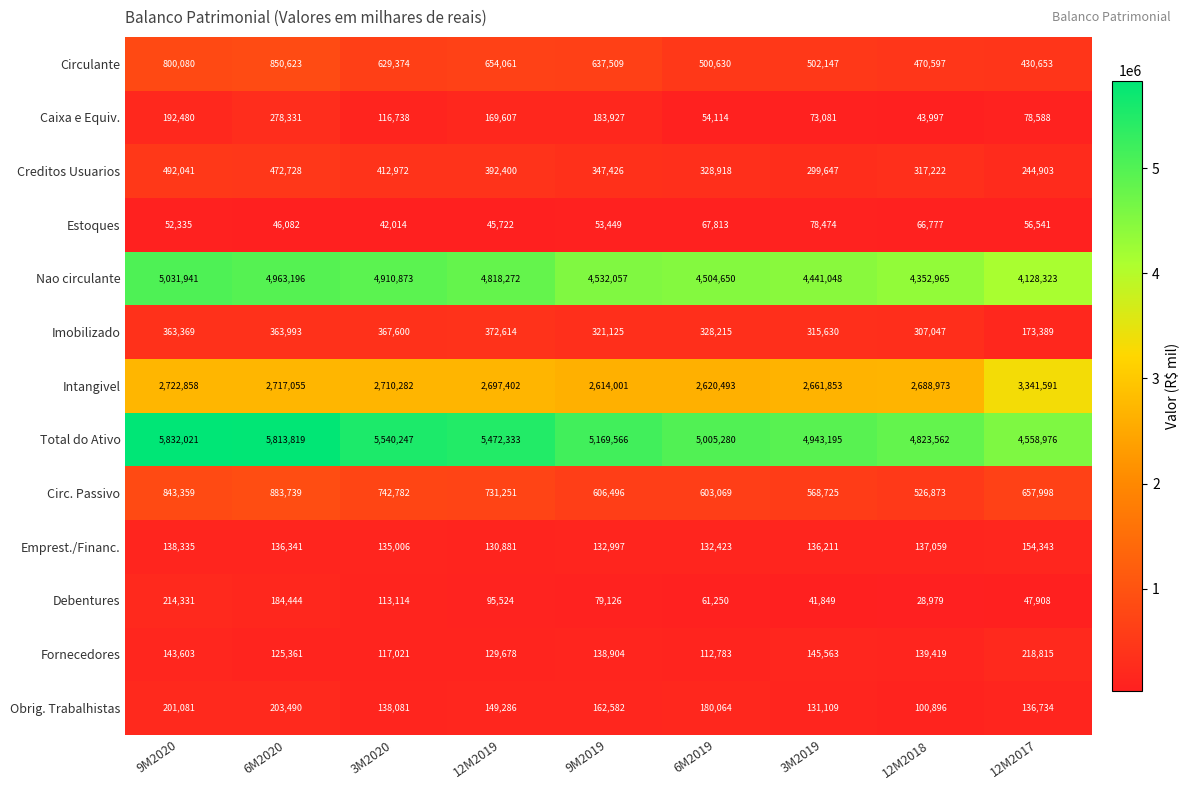

The value of Circulante at 12M2019 is 654061. True or false?

True